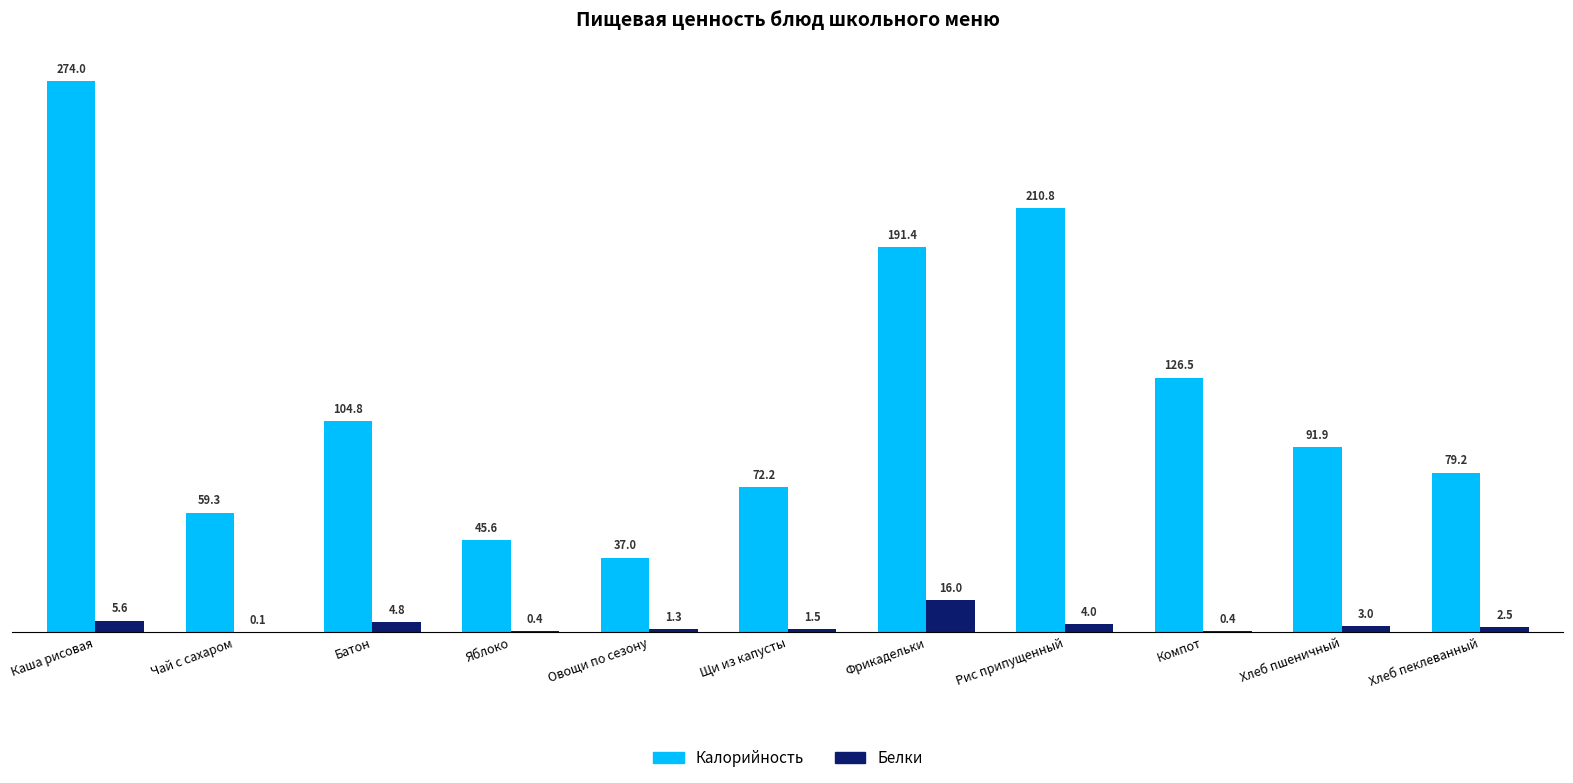

What is the total value across all series at Чай с сахаром?

59.4